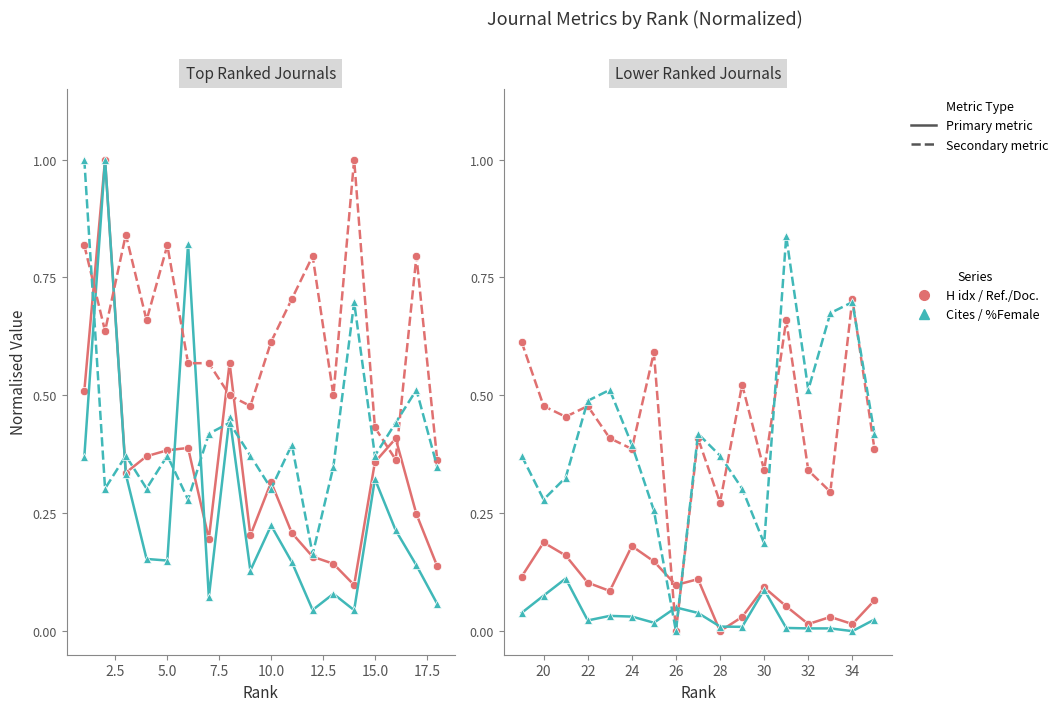

How many data points does each series have?

17